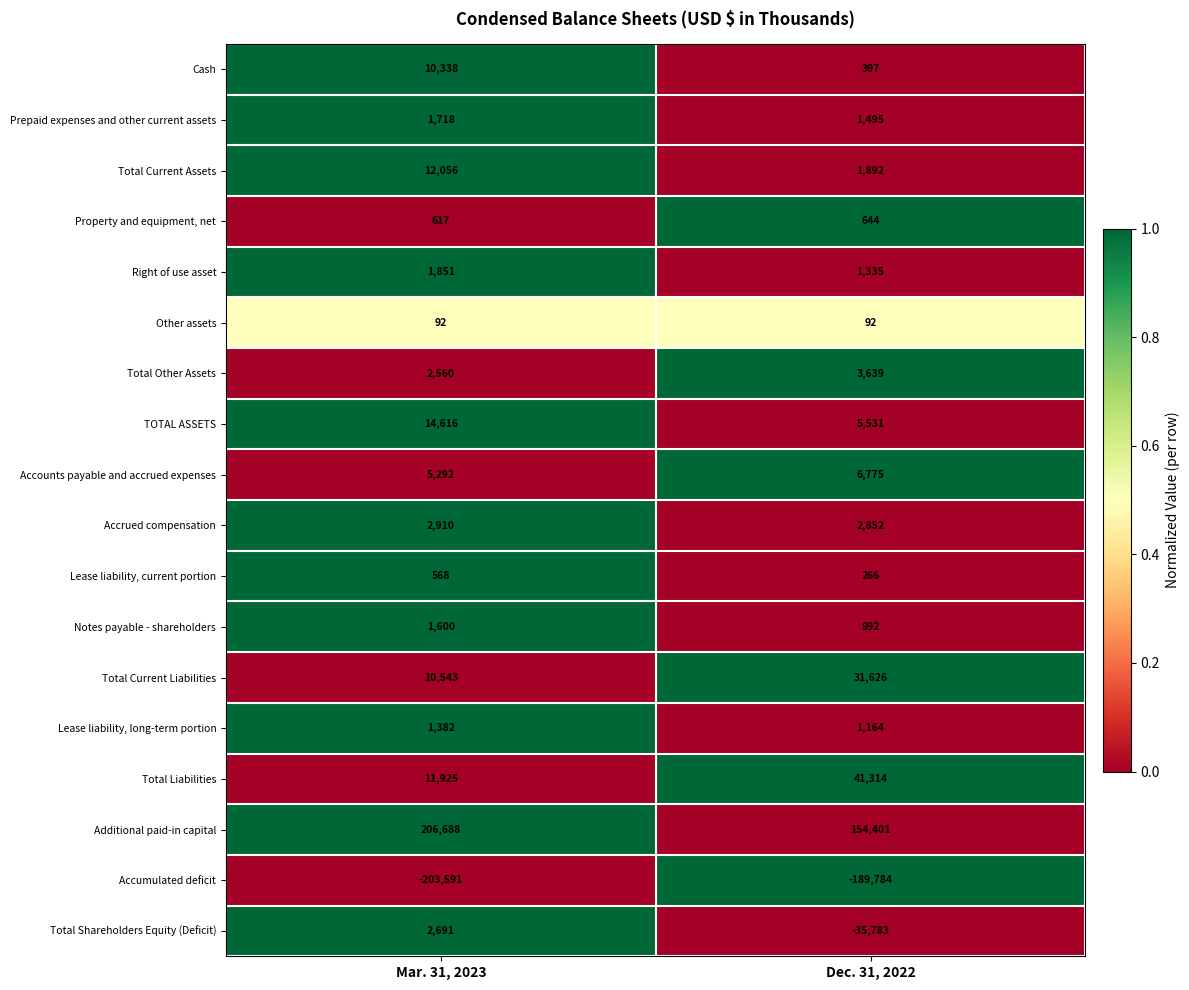

List the labels in order of Lease liability, long-term portion value, smallest first.

Dec. 31, 2022, Mar. 31, 2023